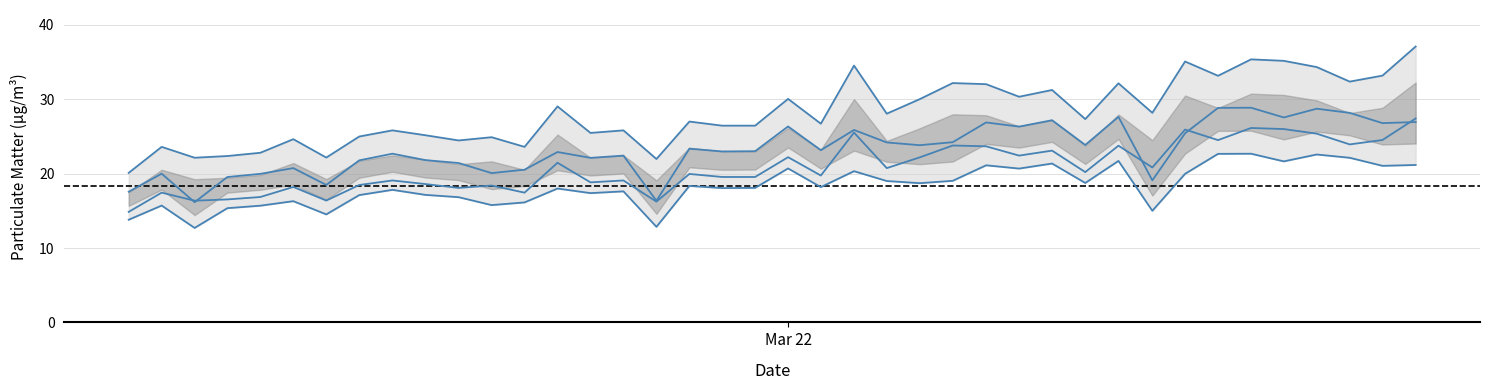

How many lines are shown in the chart?

4